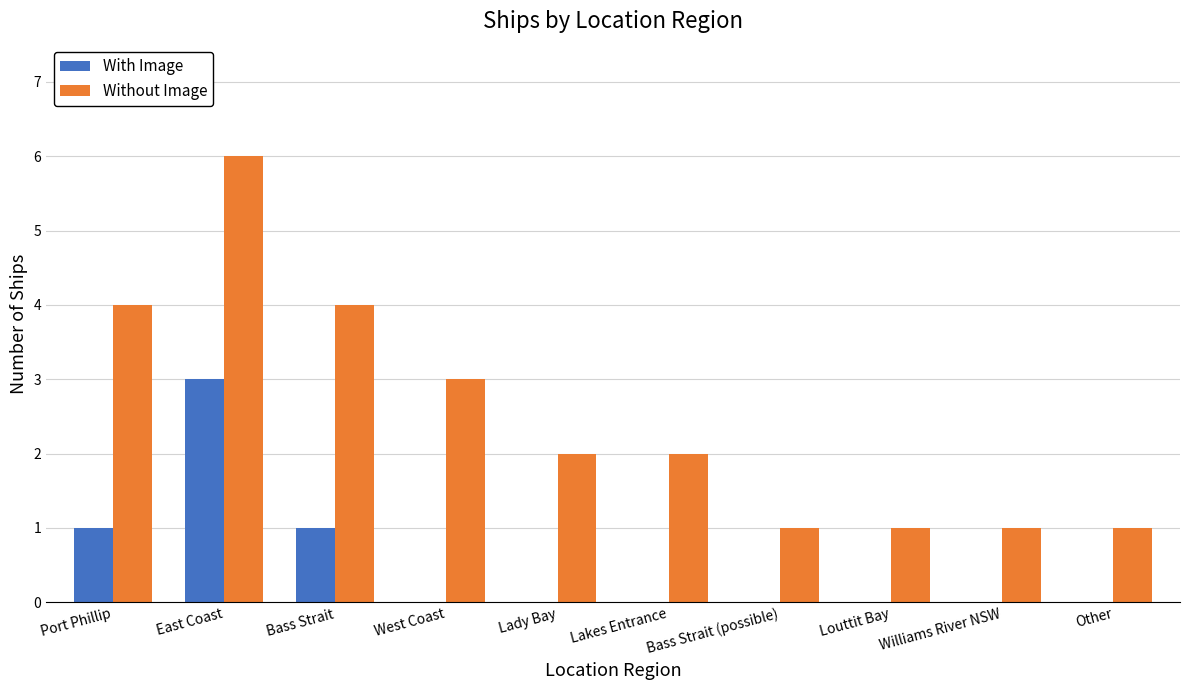

What is the sum of all Without Image values?

25